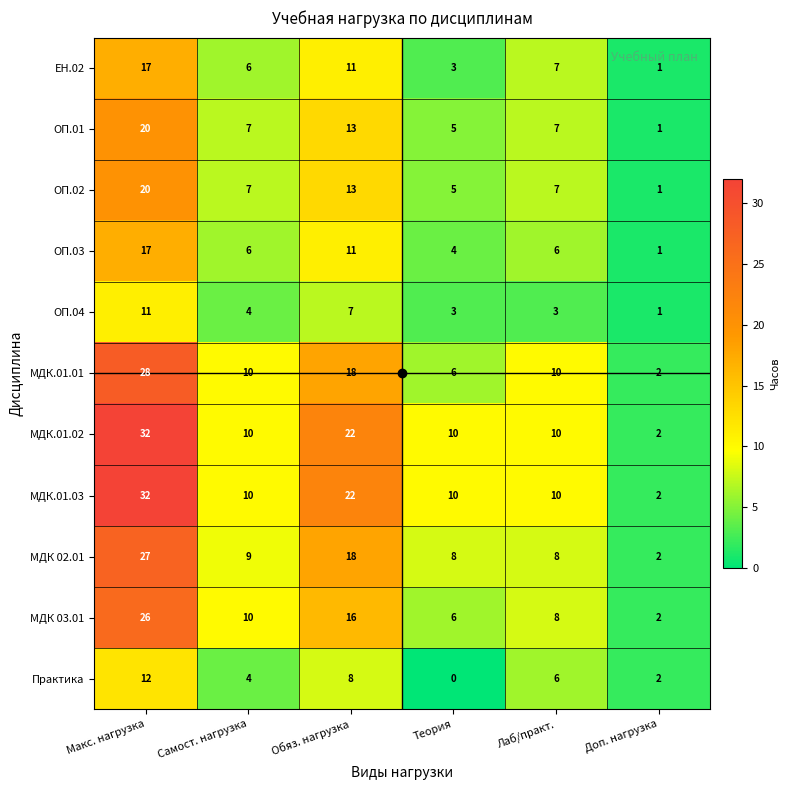

What is the spread (max minus min) of values at Макс. нагрузка?

21